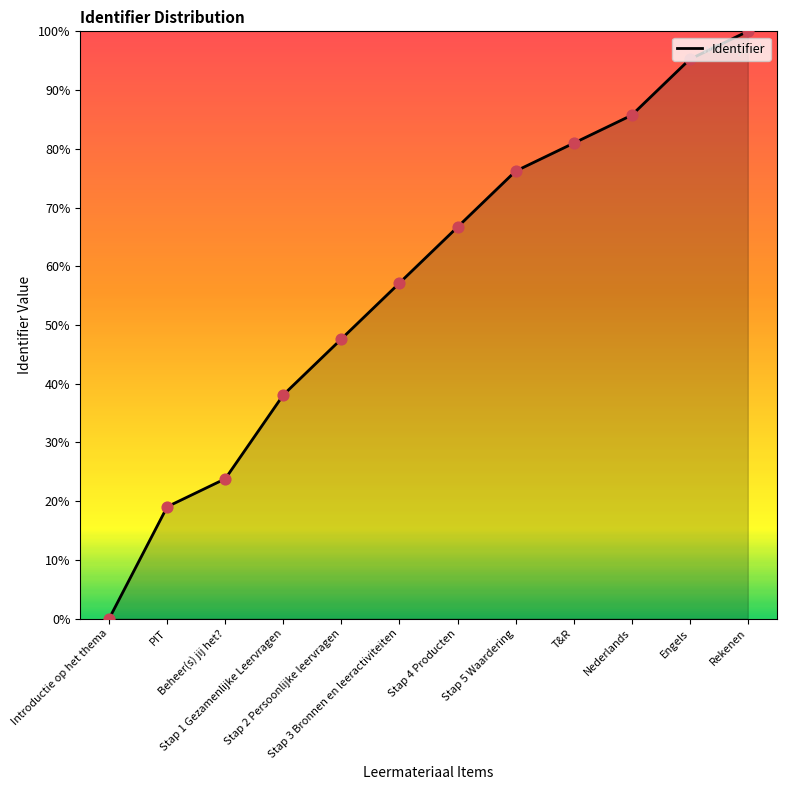

What is the difference between the maximum and minimum values?

100.0